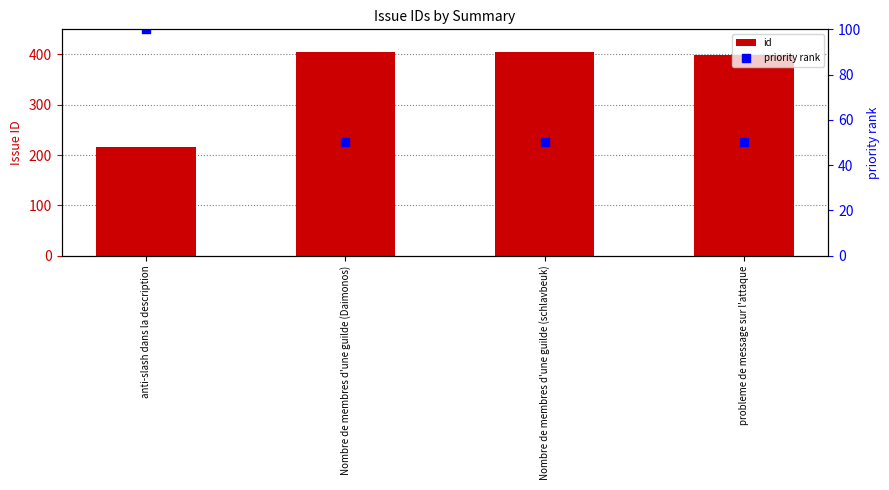

At how many categories does at least one series exceed 123?

4